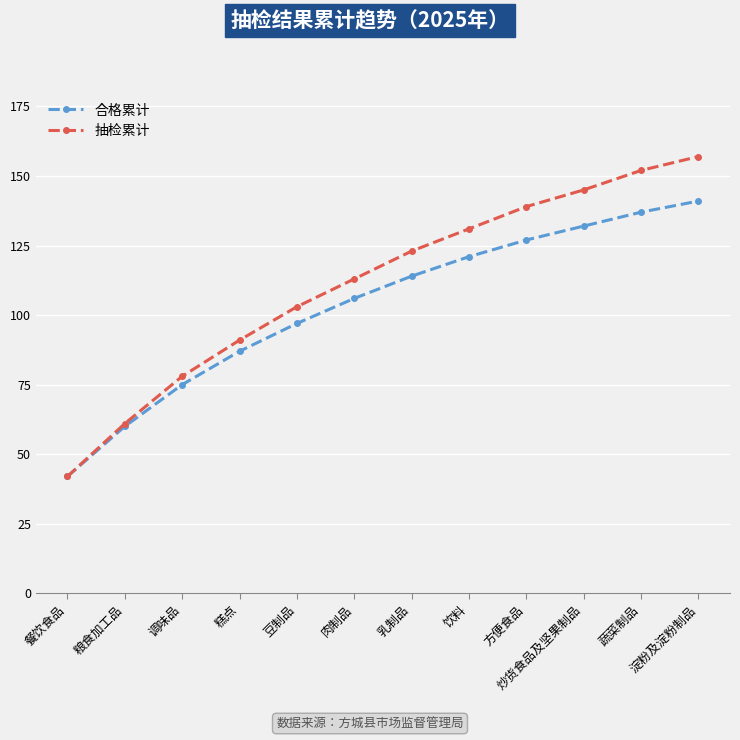

What is the average value of the 抽检累计 series?

111